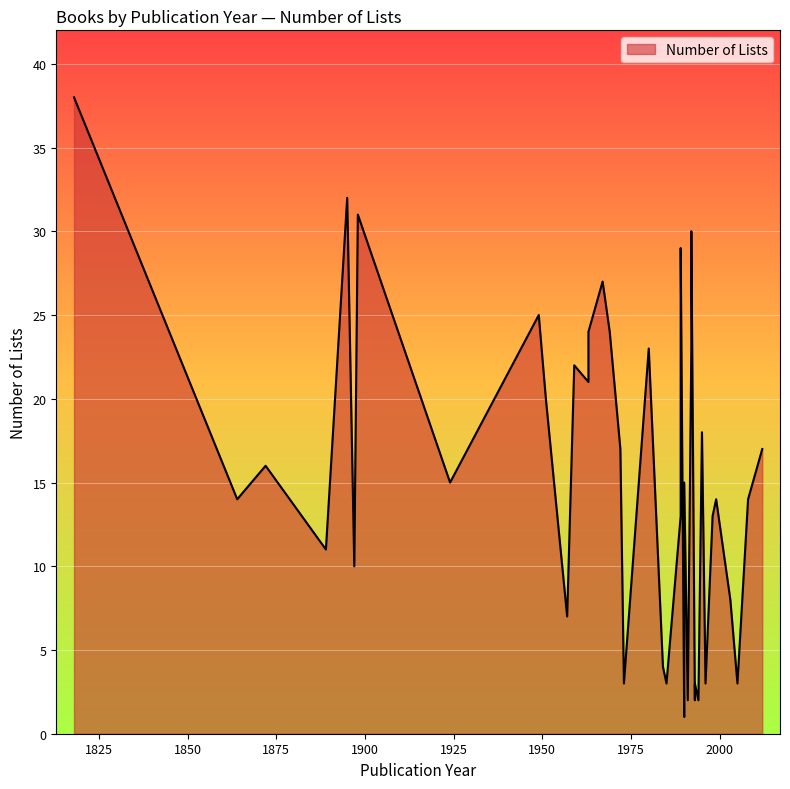

What is the smallest value displayed?

1